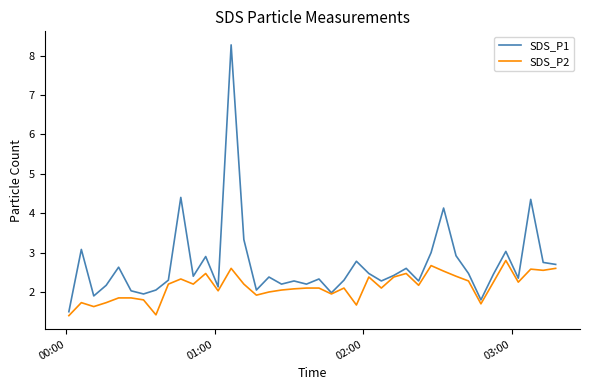

Rank the series by their maximum value, from highest to lowest.

SDS_P1, SDS_P2